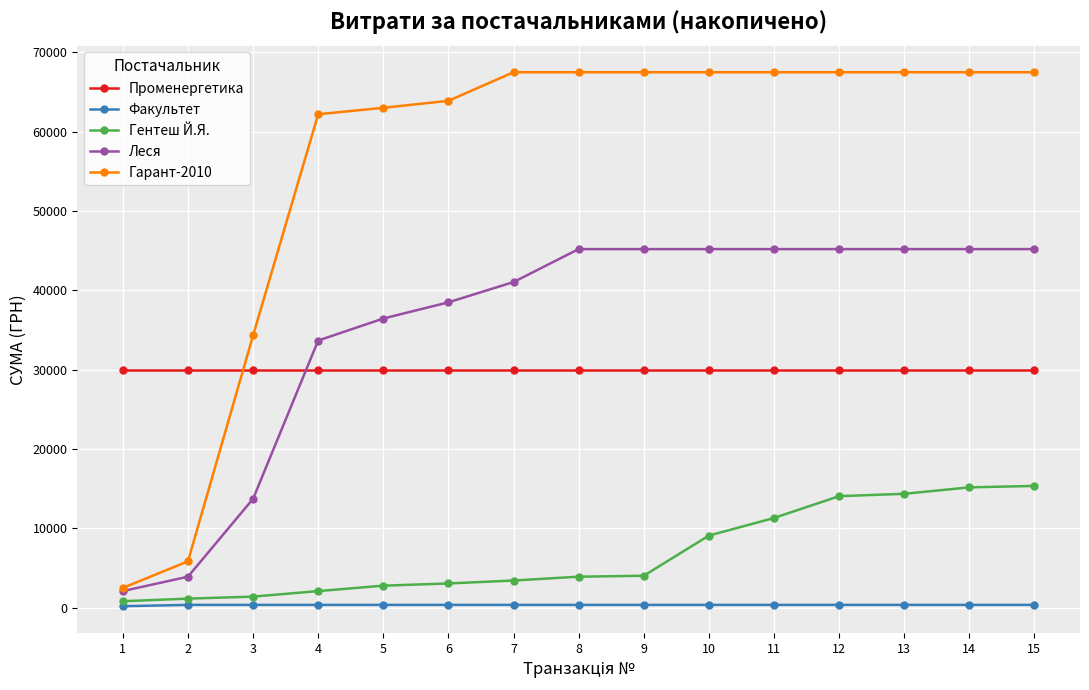

What is the value of the Гентеш Й.Я. point at the 4th from the left?

2103.8